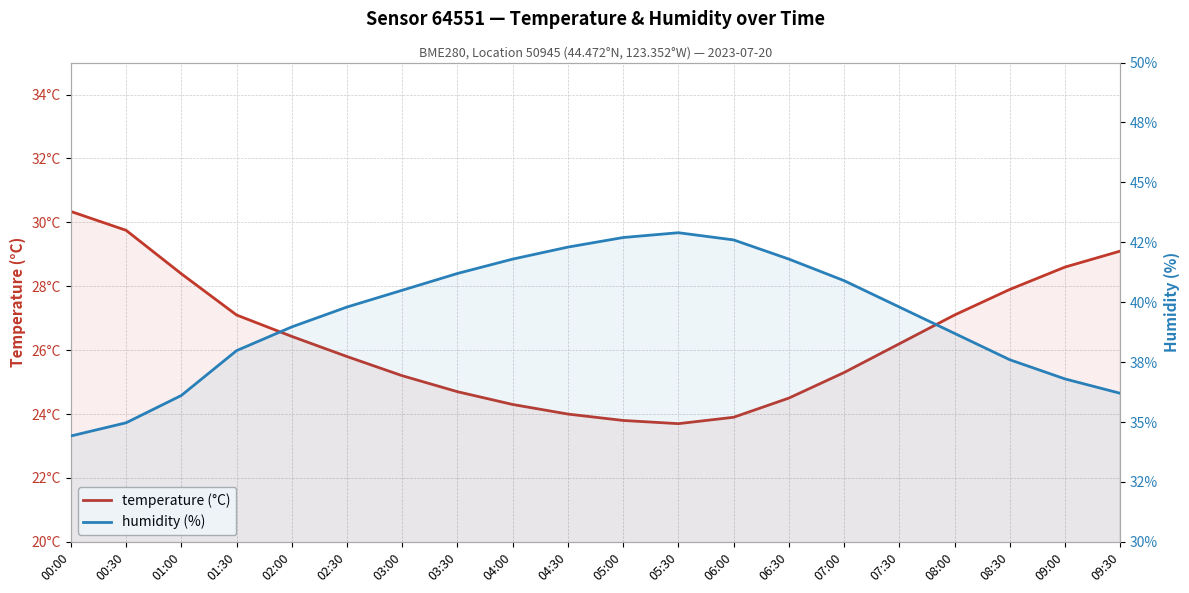

At which label is temperature closest to 27?

01:30